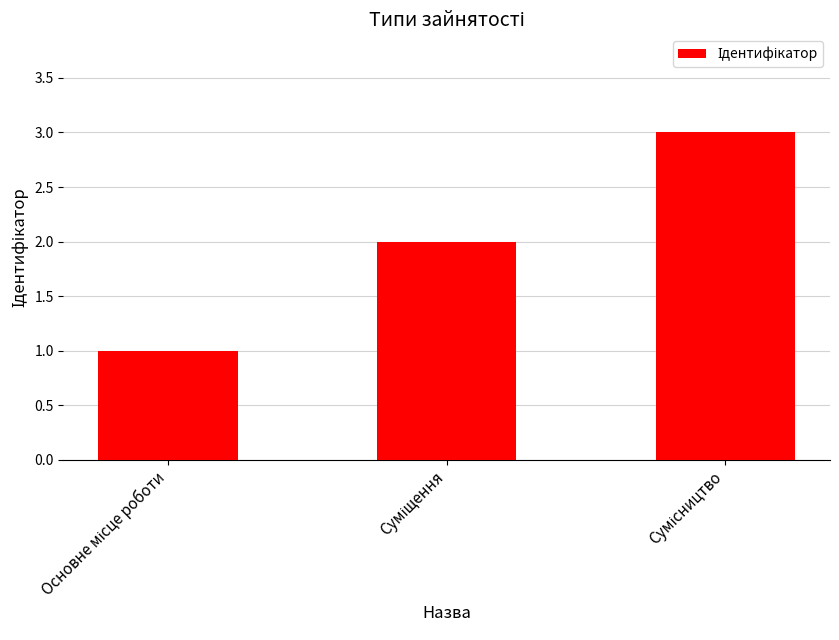

What is the sum of all values?

6